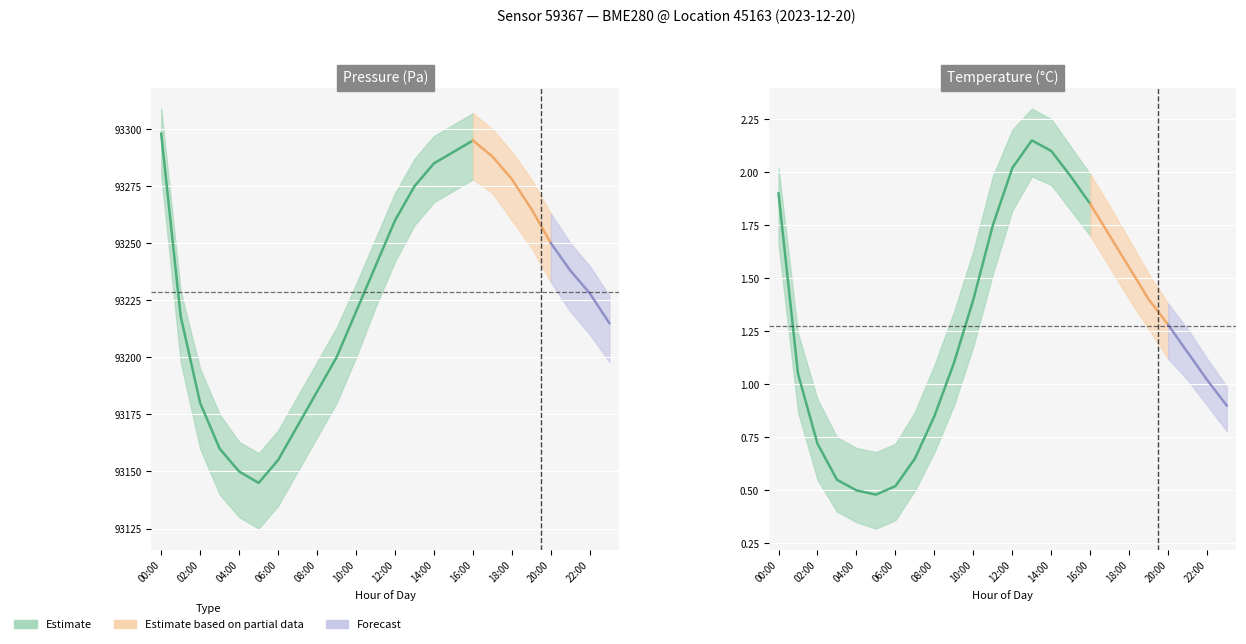

What is the lowest value of the temperature_mean series?

0.5